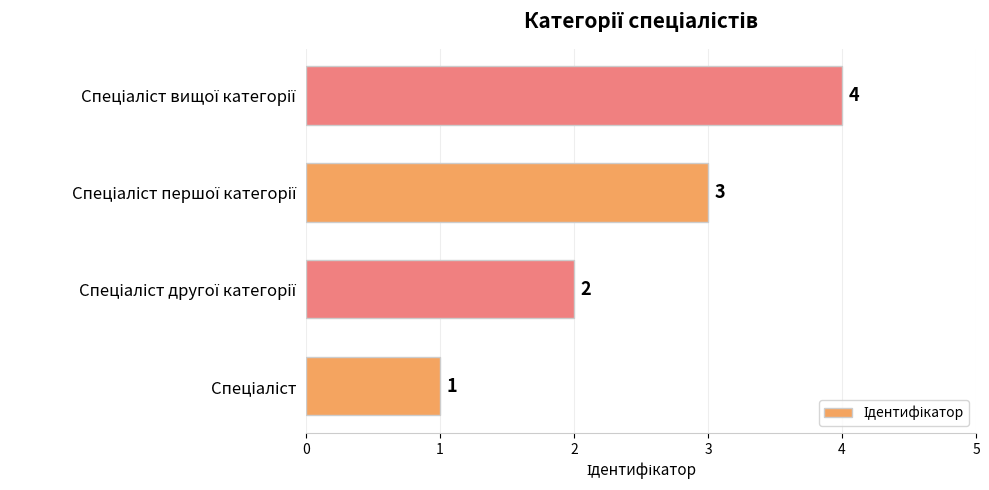

What is the difference between the maximum and minimum values?

3